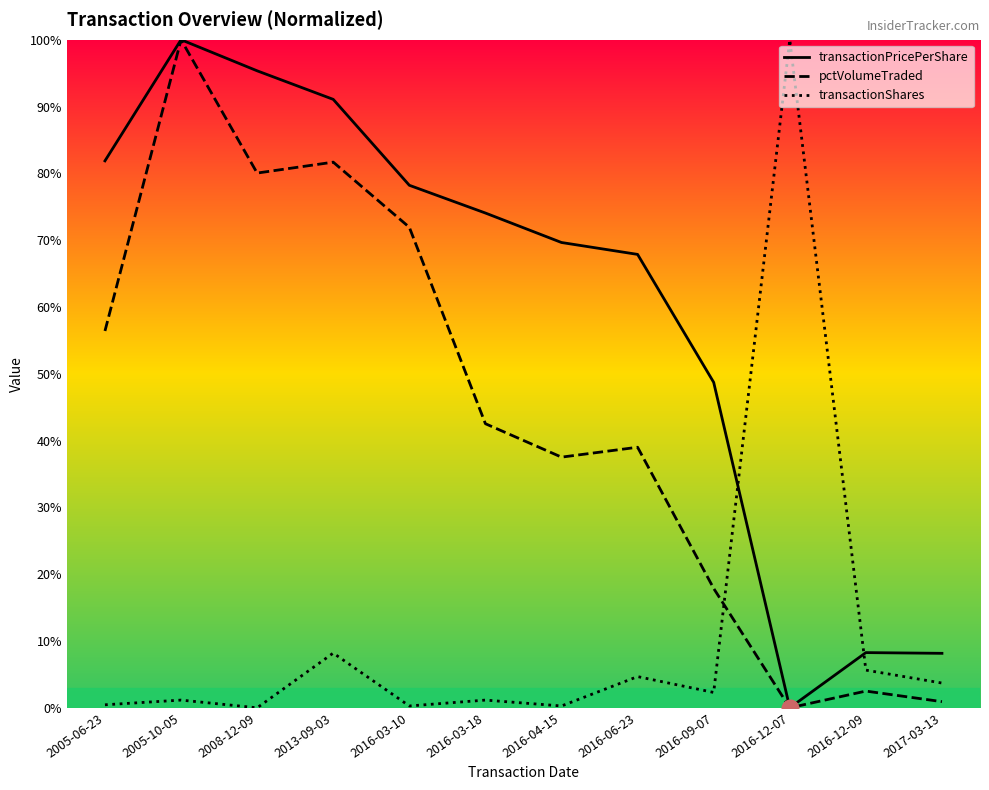

True or false: transactionShares has a value of 0.2 at 2016-03-10.

False